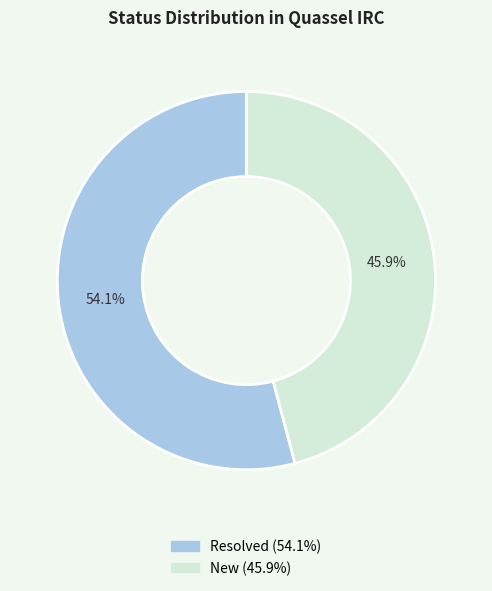

Is the sum of New and Resolved greater than half?

Yes